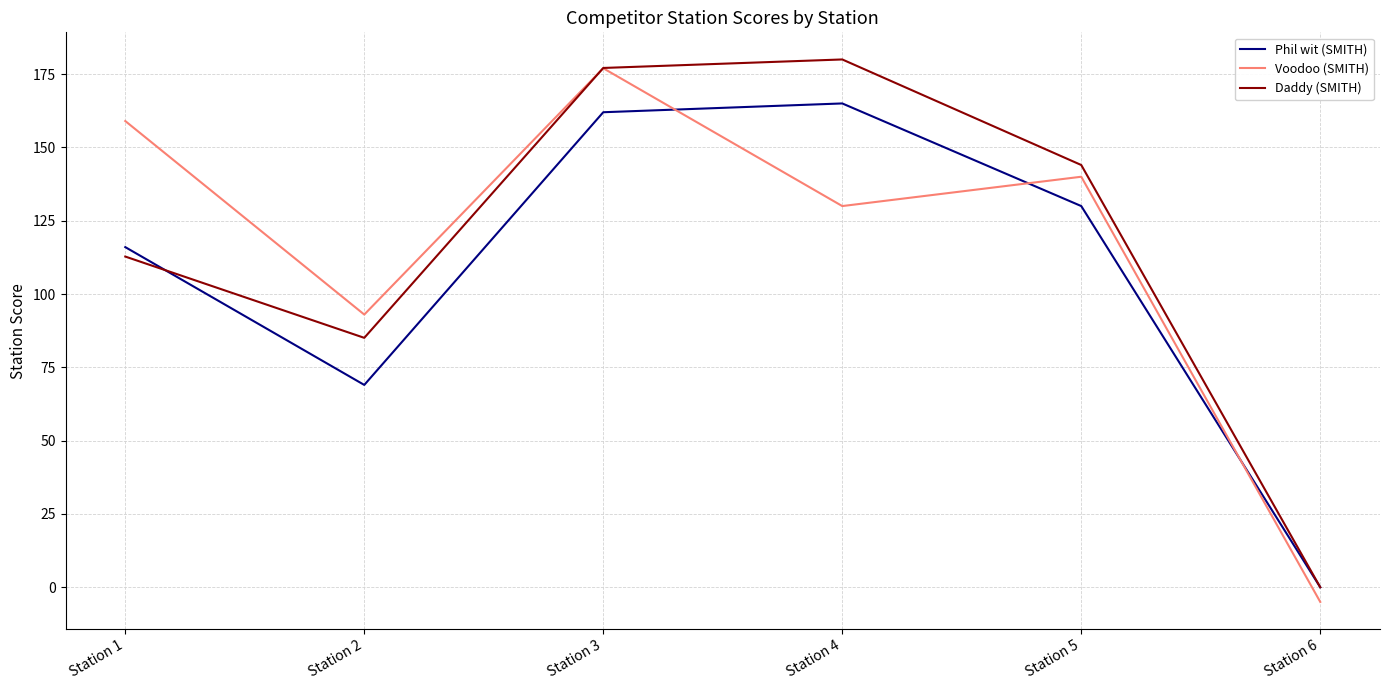

At which category does the chart reach its peak across all series?

Station 4